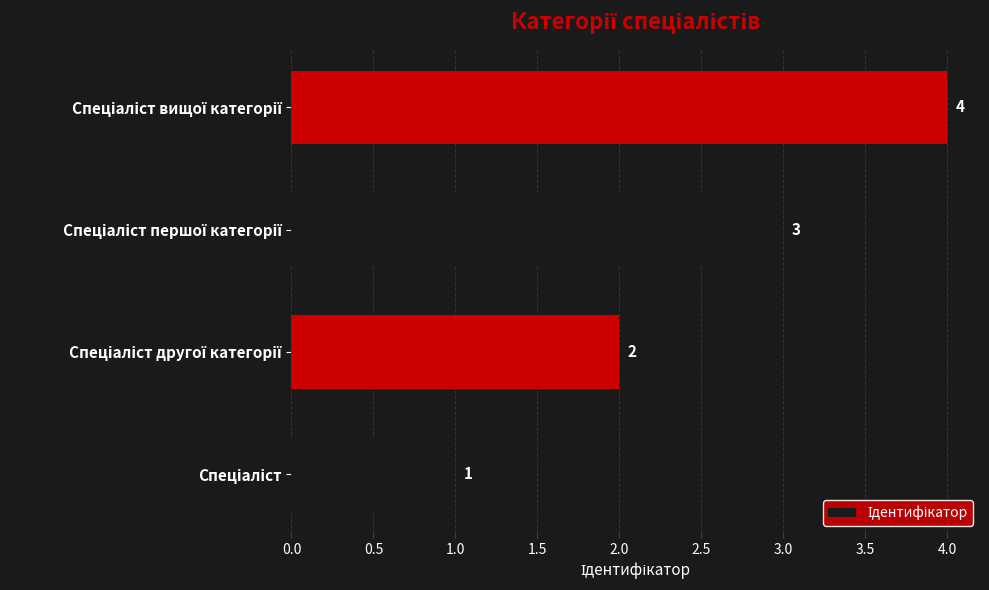

How many categories are shown in the chart?

4